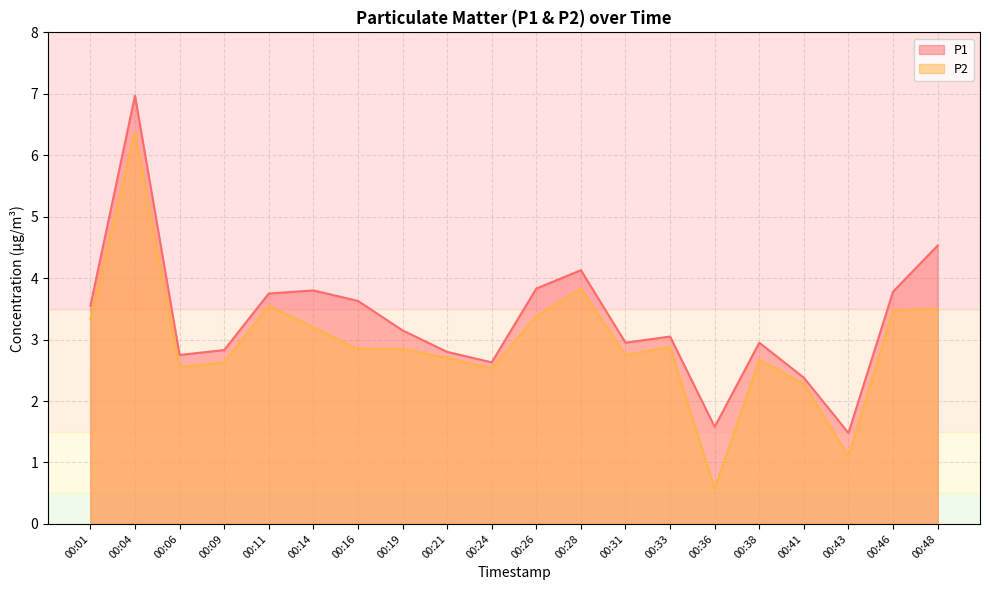

Where is the first local maximum for P2?

00:04